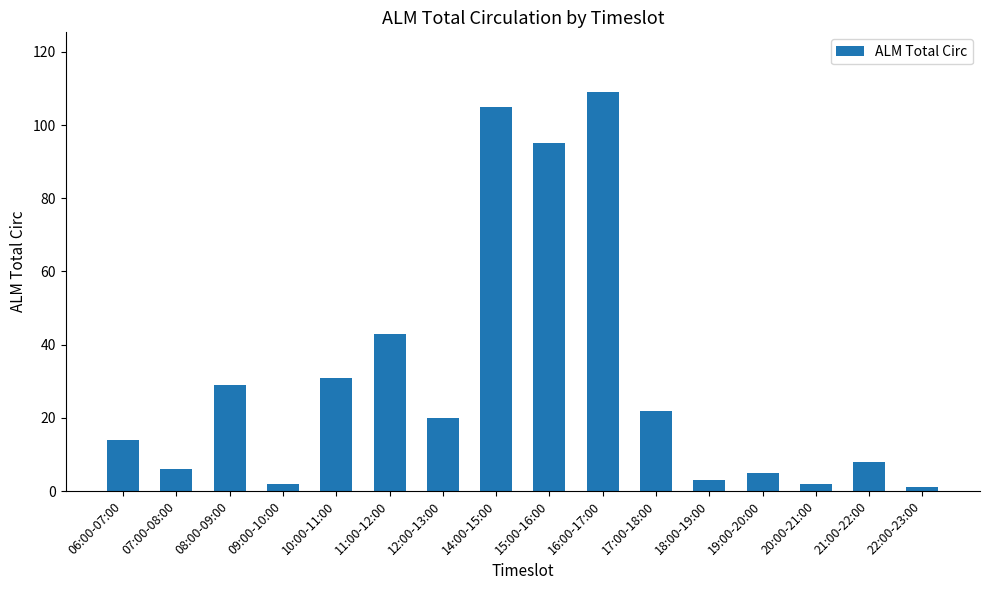

How many bars are there in total?

16